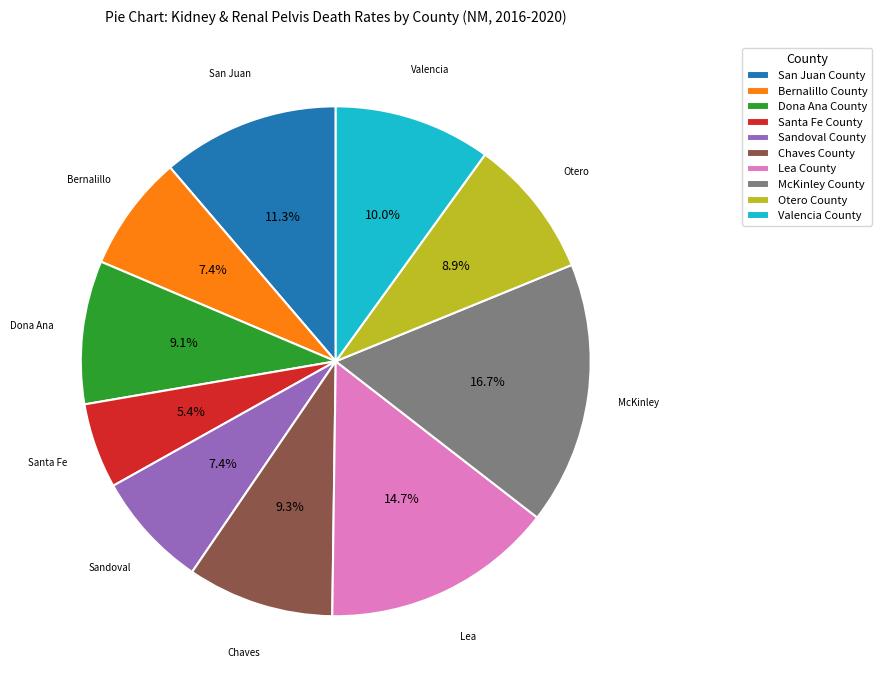

What percentage is the Sandoval County slice, to the nearest percent?

7%